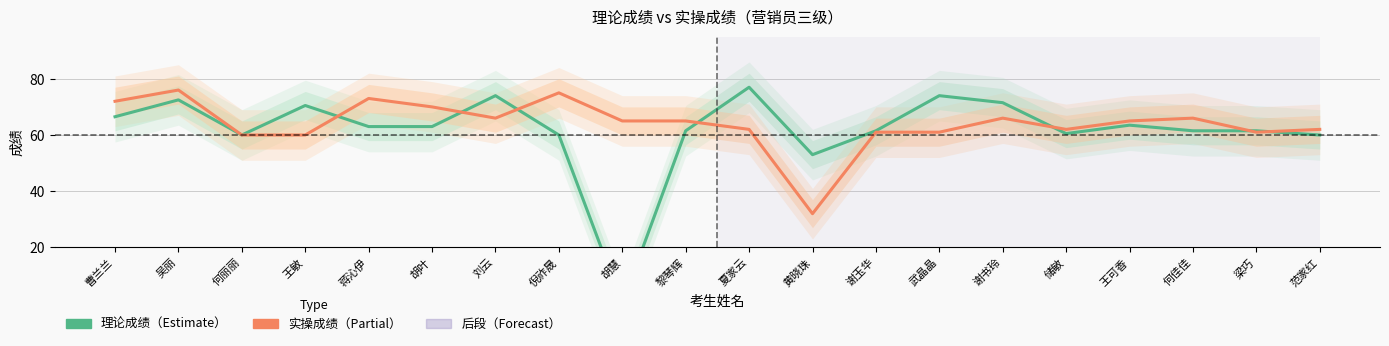

True or false: 实操成绩 and 理论成绩 cross at least once.

True